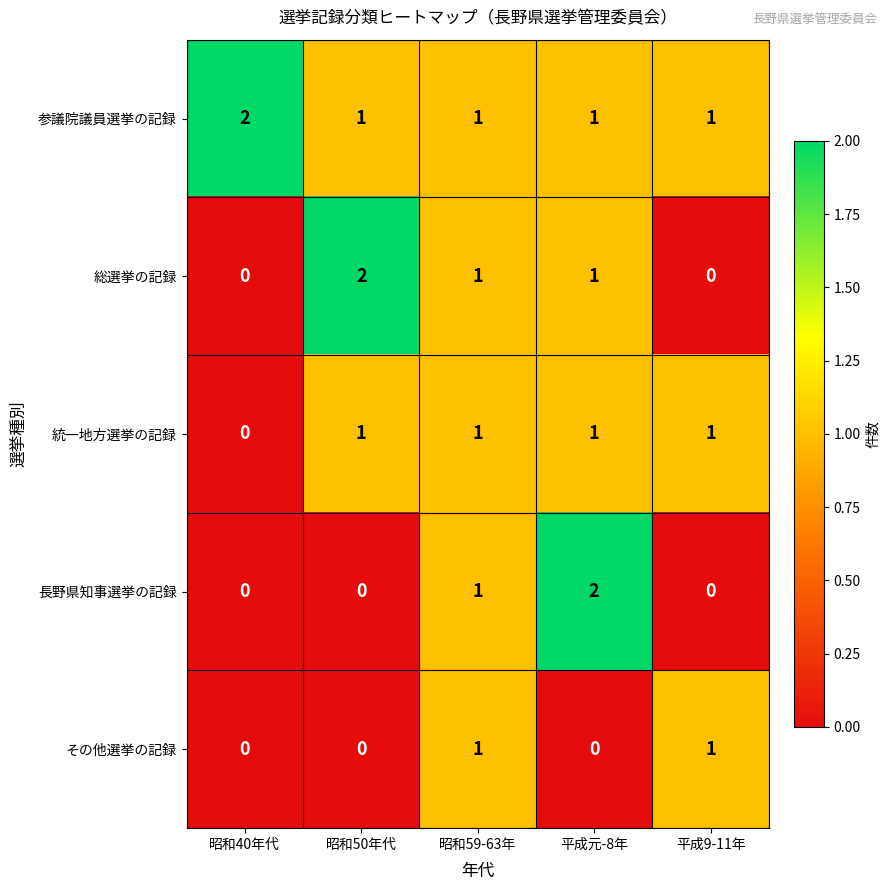

What is the total value across all series at 平成9-11年?

3